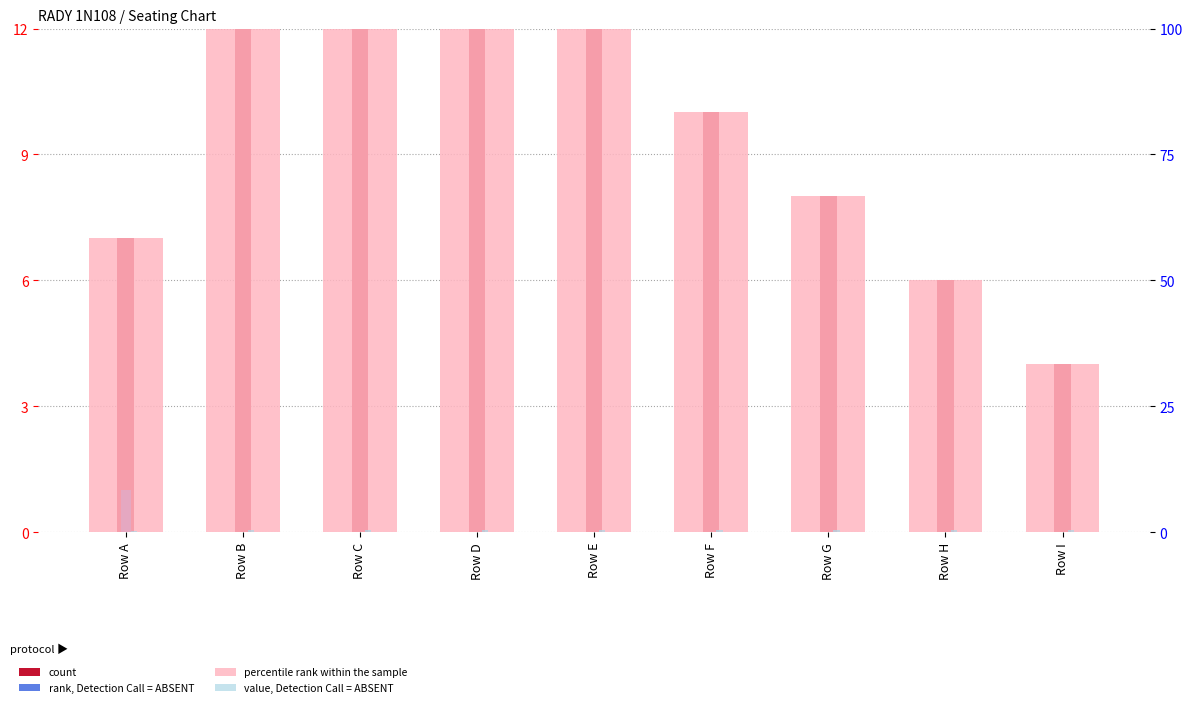

What is the difference between the maximum and minimum values in the percentile rank within the sample series?

66.7